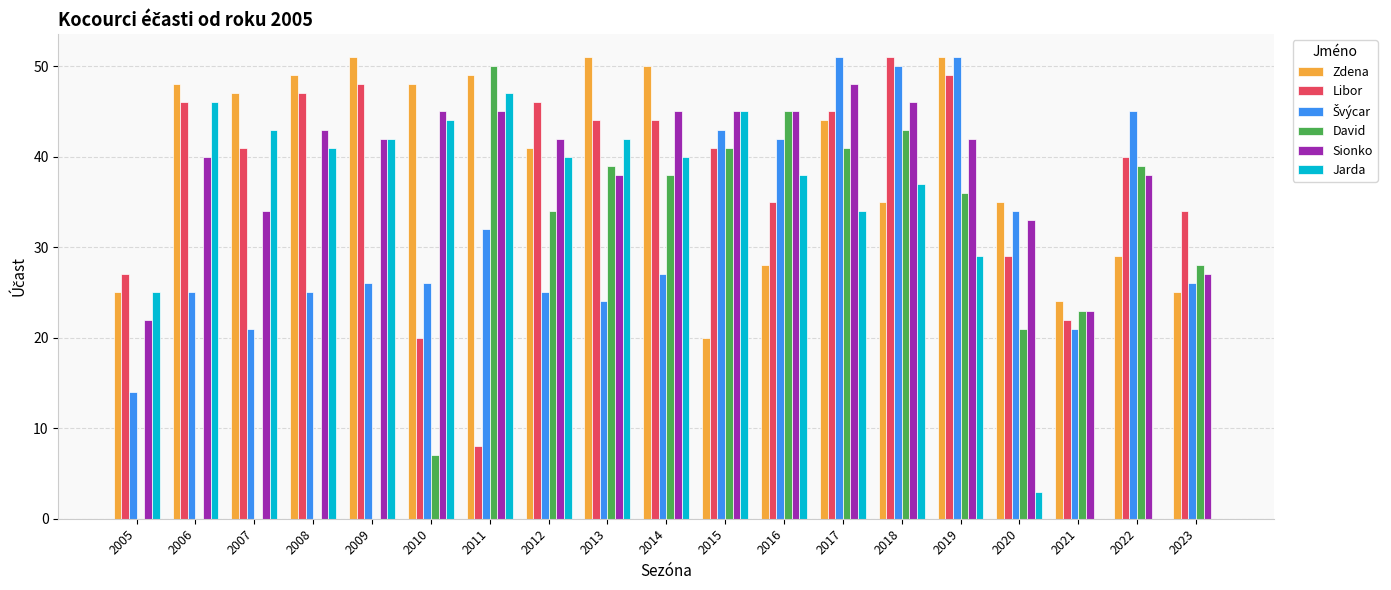

What is the sum of the Libor values at 2009 and 2015?

89